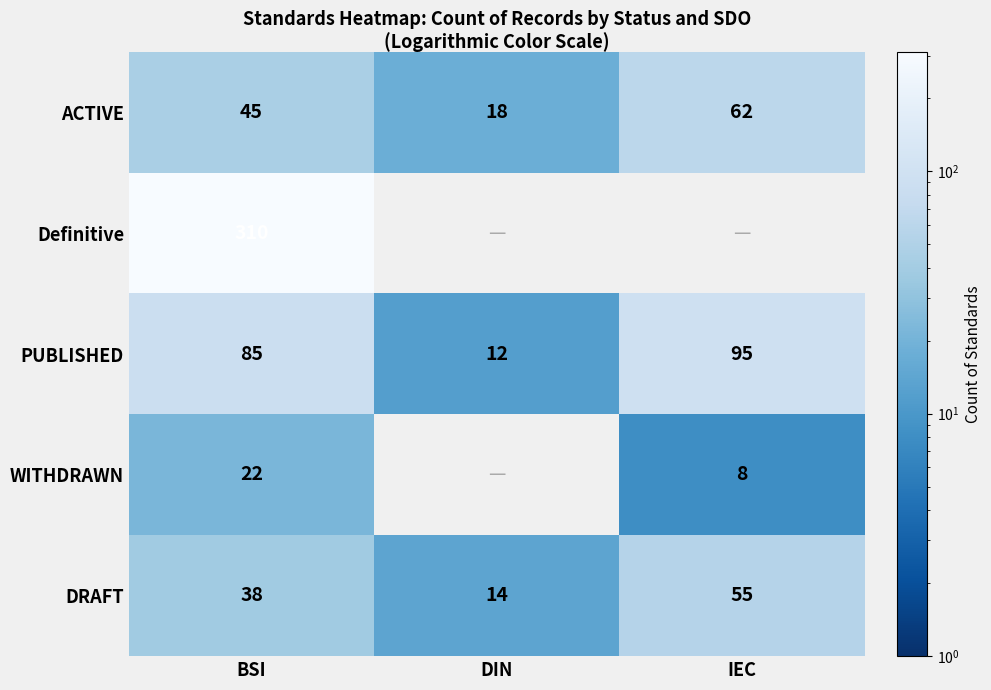

How many data points in ACTIVE are less than 45?

1